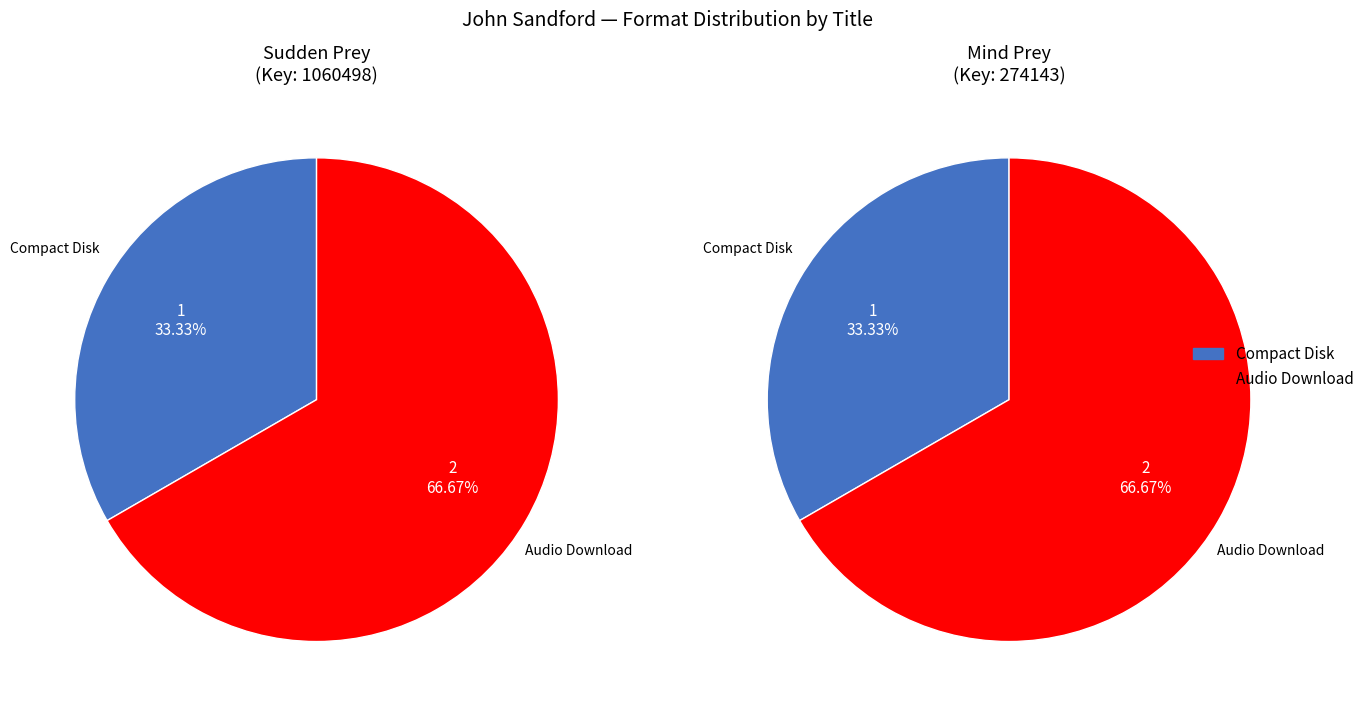

To the nearest percent, what is the combined percentage of Audio Download (1) and Audio Download (2)?

67%